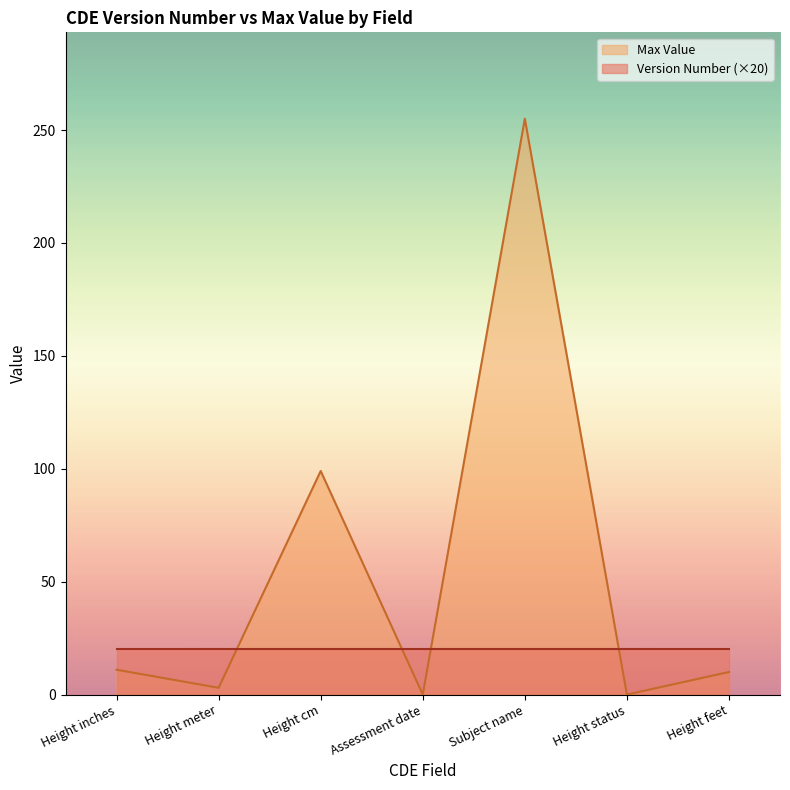

At which label is Max Value closest to 127?

Height cm